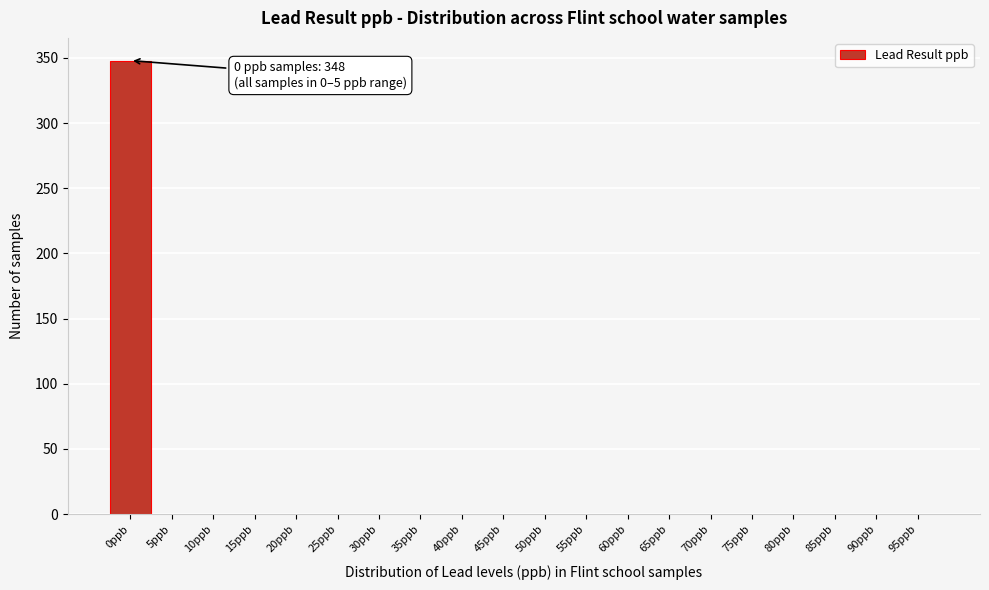

Reading left to right, what are all the values shown in this chart?

0ppb=348	5ppb=0	10ppb=0	15ppb=0	20ppb=0	25ppb=0	30ppb=0	35ppb=0	40ppb=0	45ppb=0	50ppb=0	55ppb=0	60ppb=0	65ppb=0	70ppb=0	75ppb=0	80ppb=0	85ppb=0	90ppb=0	95ppb=0